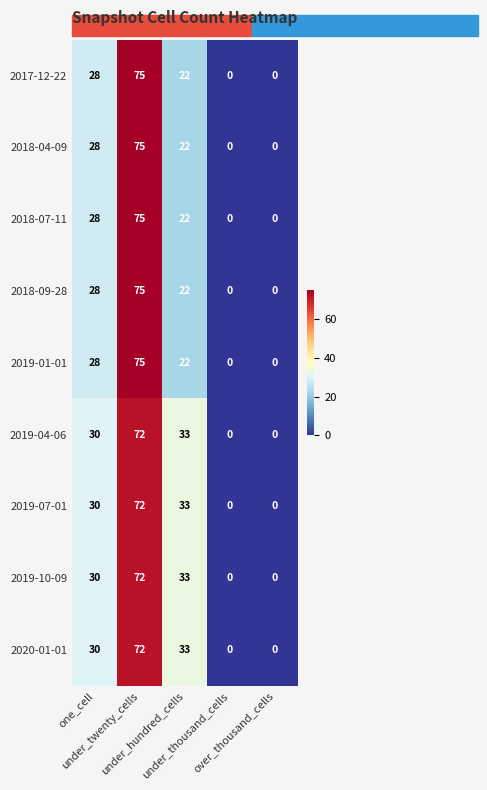

What is the average value of the 2019-07-01 series?

27